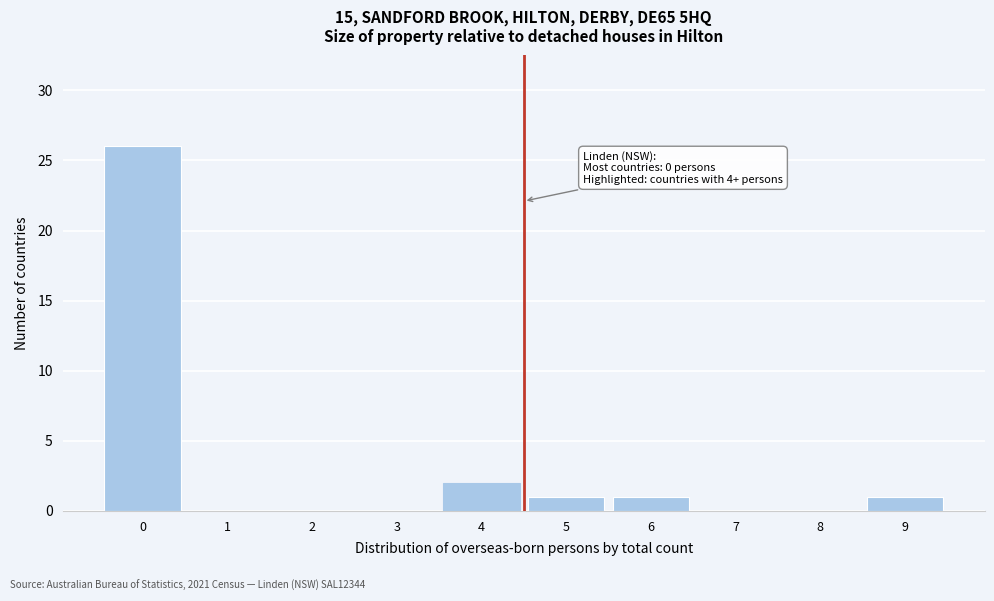

Reading left to right, transcribe all the data shown in this chart.

0=26	1=0	2=0	3=0	4=2	5=1	6=1	7=0	8=0	9=1